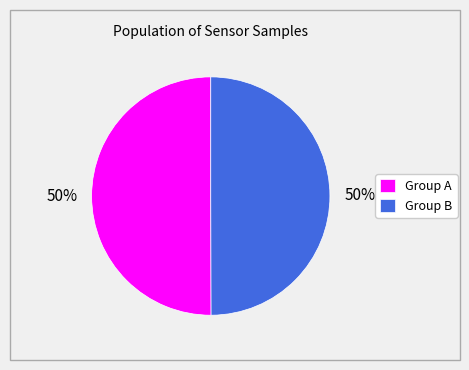

True or false: Group B accounts for 38% of the total.

False